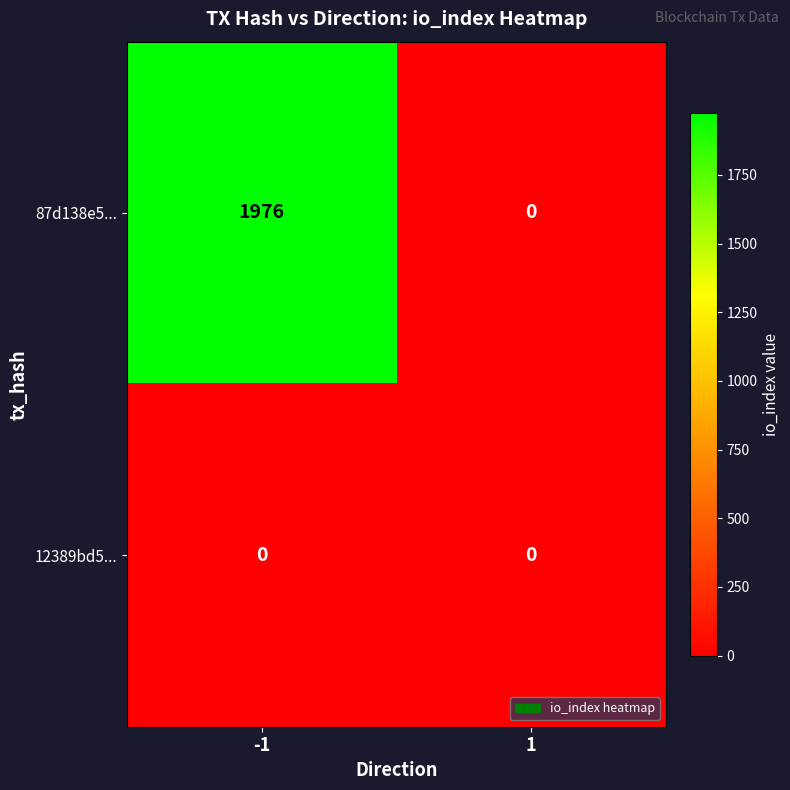

Rank the series at -1 from highest to lowest value.

87d138e5..., 12389bd5...